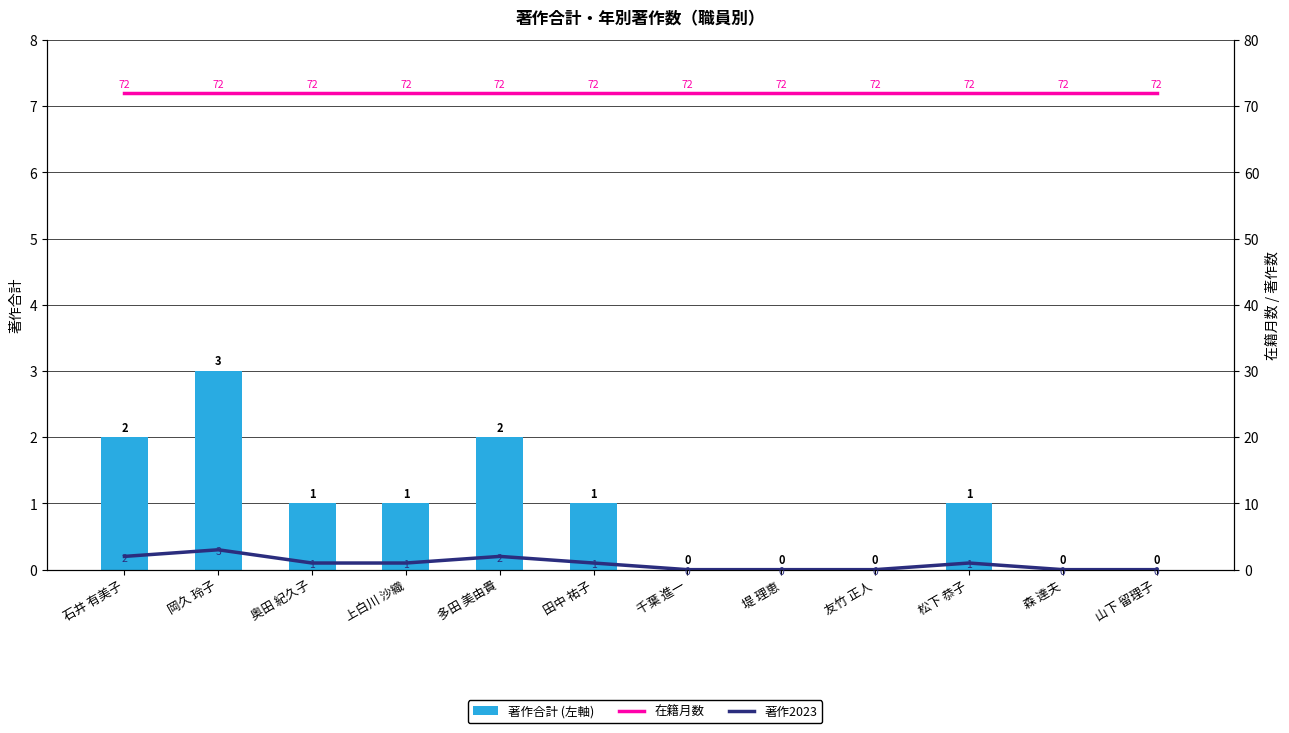

What is the value of the 著作合計 (左軸) bar at the 6th from the left?

1